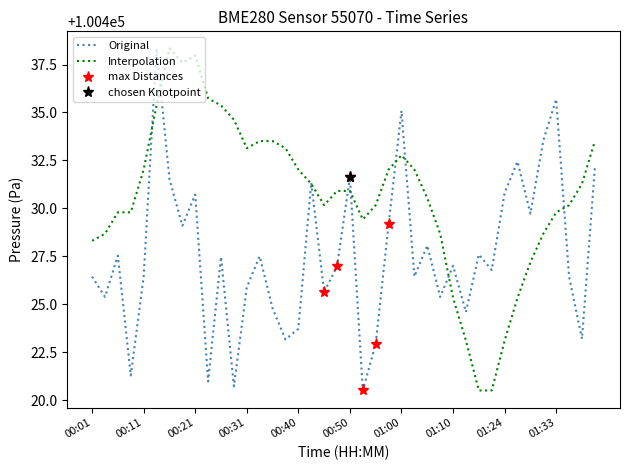

What is the difference between the values at 01:33 and 00:26?

5.6